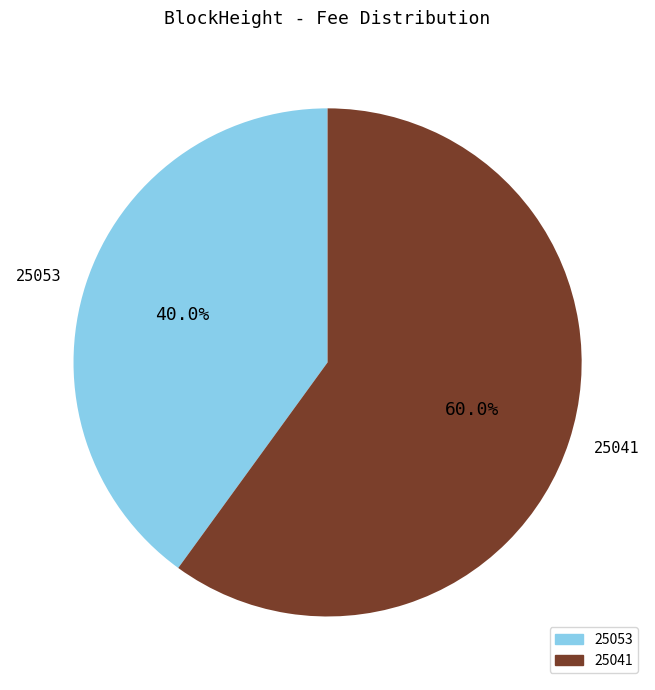

Count the number of slices in the pie.

2